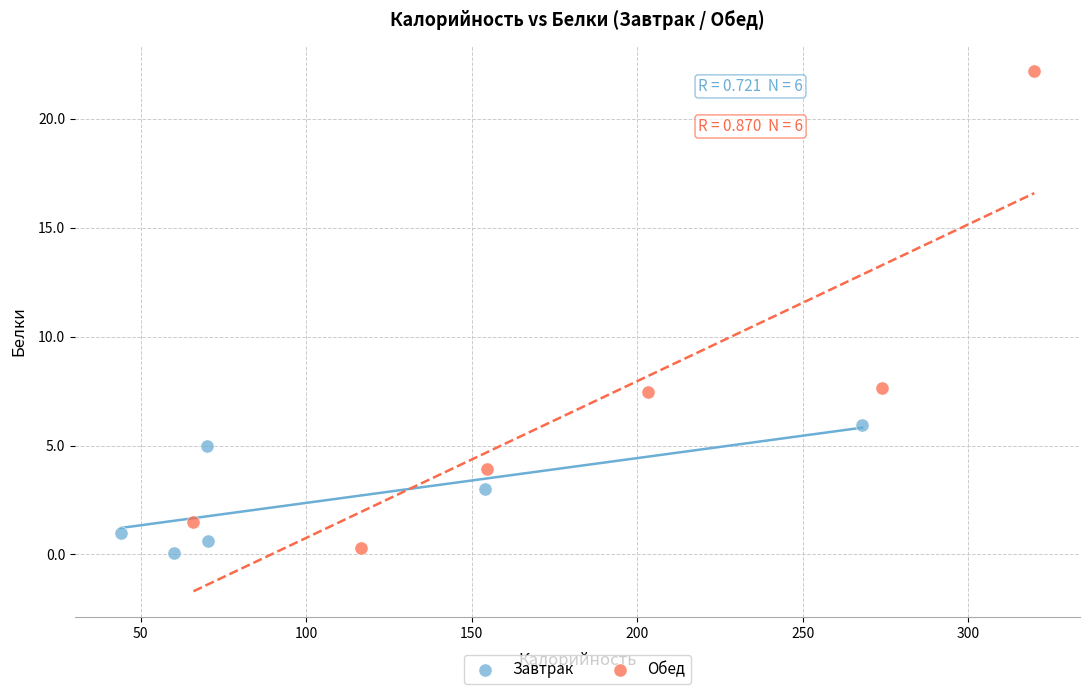

Which series reaches the minimum Y coordinate?

Завтрак